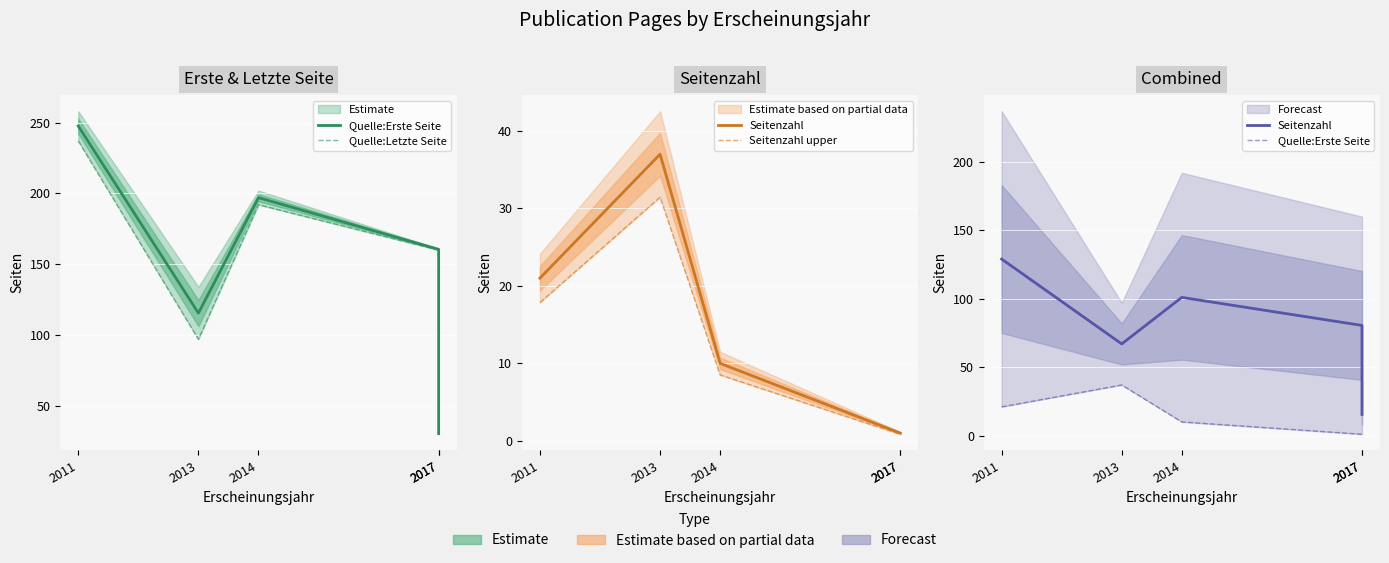

What is the value of the Seitenzahl point at the 2nd from the left?

67.0